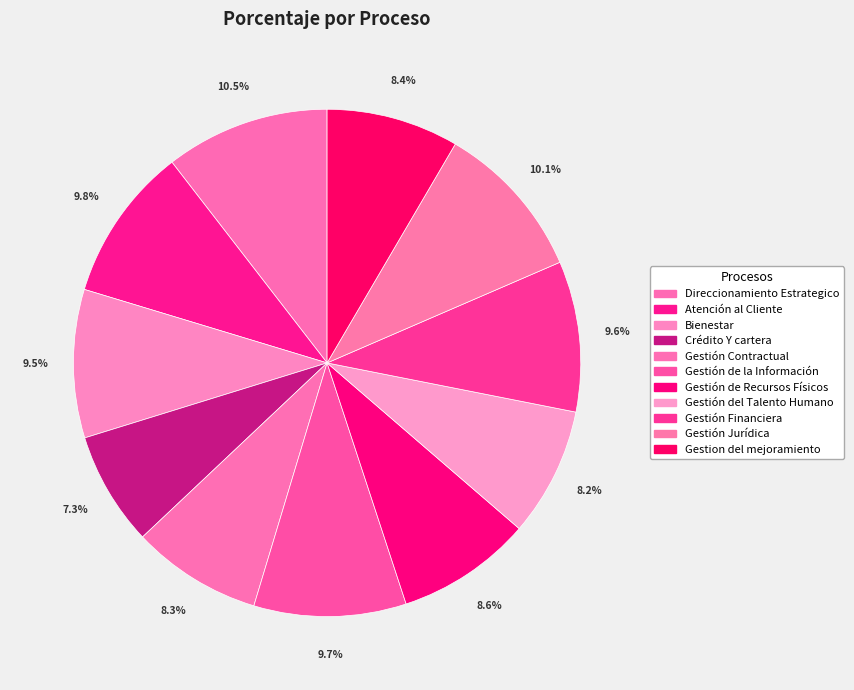

How many slices are in this pie chart?

11